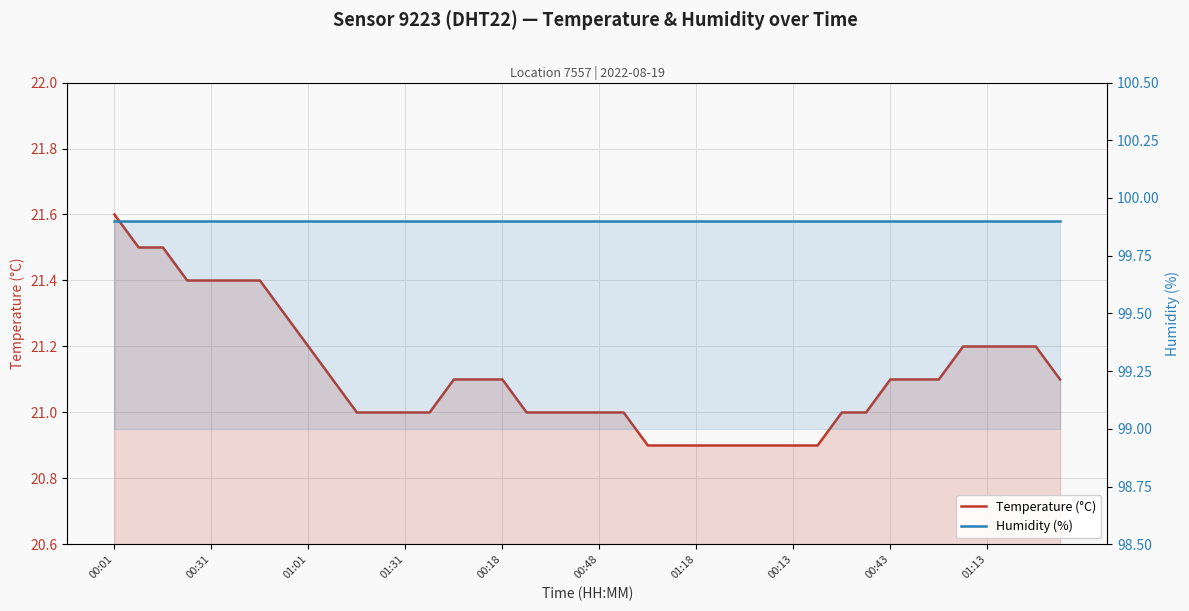

What is the value of the Temperature (°C) point at the 13th from the left?

21.0